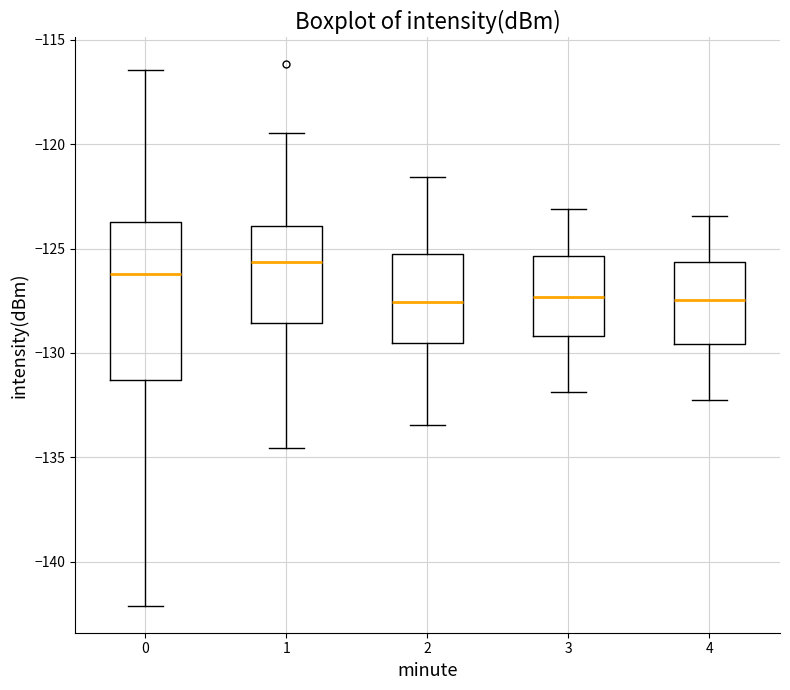

Where is the lower edge of the box at x = 2 on the y-axis? The values are not printed on the chart, so give them approximately, as read against the axis.

-129.5